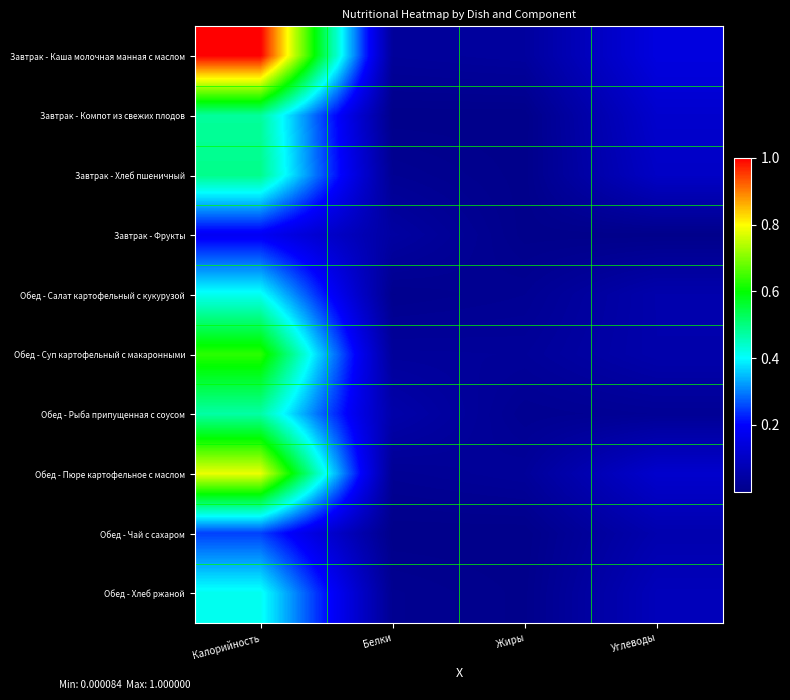

At which category does the chart reach its minimum across all series?

Жиры